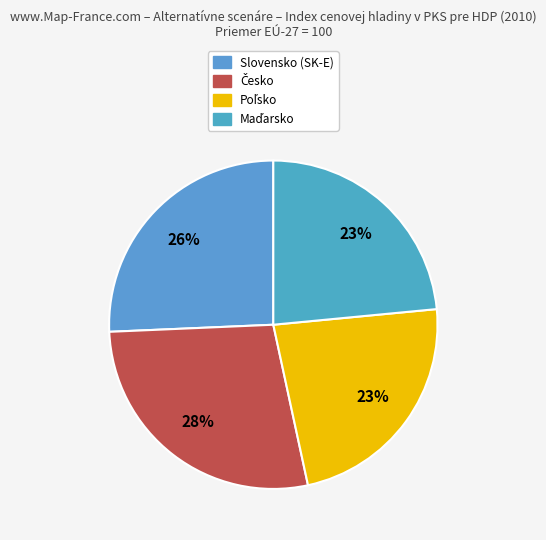

What is the ratio of the value at Maďarsko to the value at Slovensko (SK-E)?

0.9